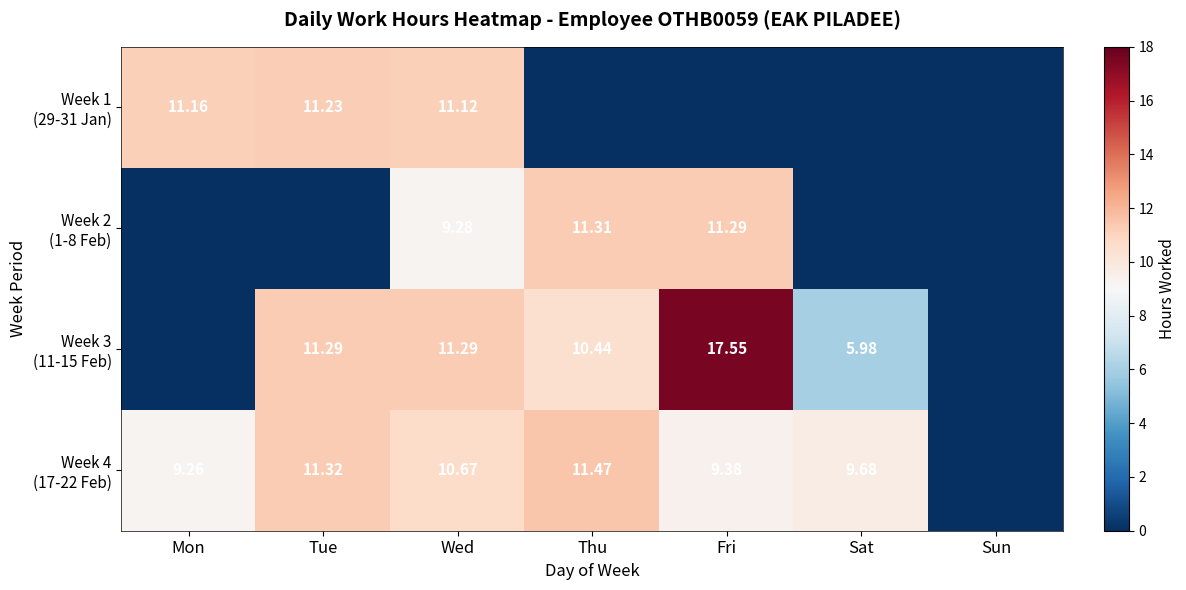

Which series has the largest total across all categories?

Week 4 (17-22 Feb)